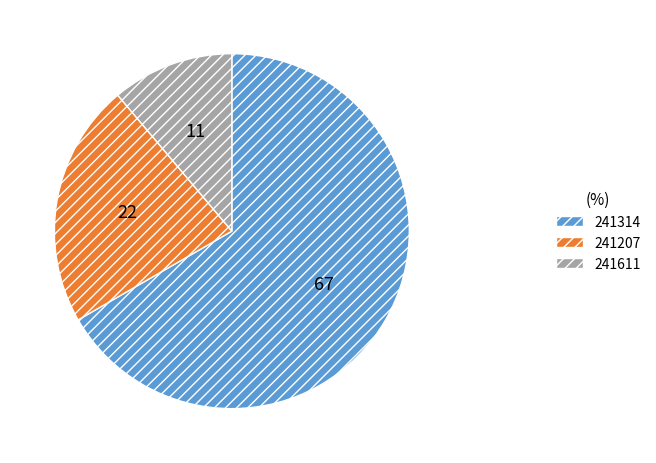

Rank the categories by value from lowest to highest.

241611, 241207, 241314